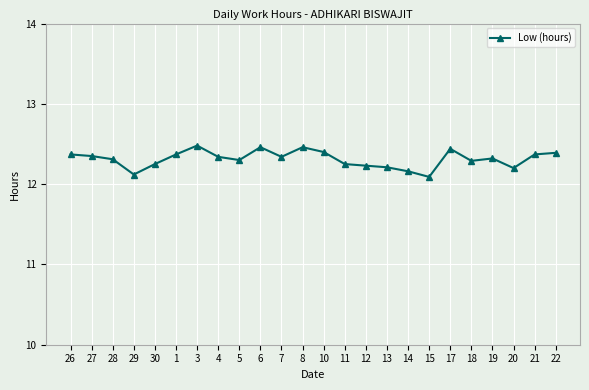

True or false: the data shows 12.1 at 29.

True